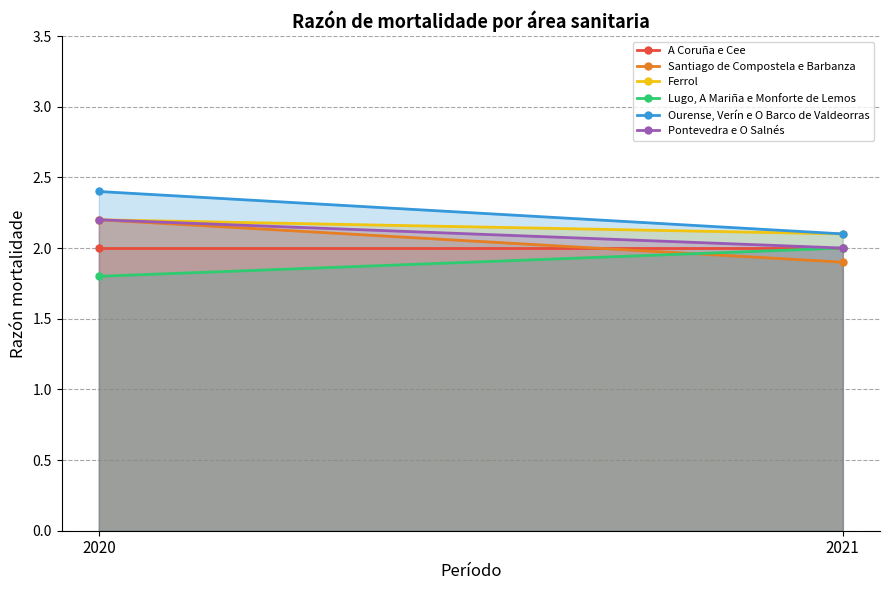

At how many categories does at least one series exceed 1?

2